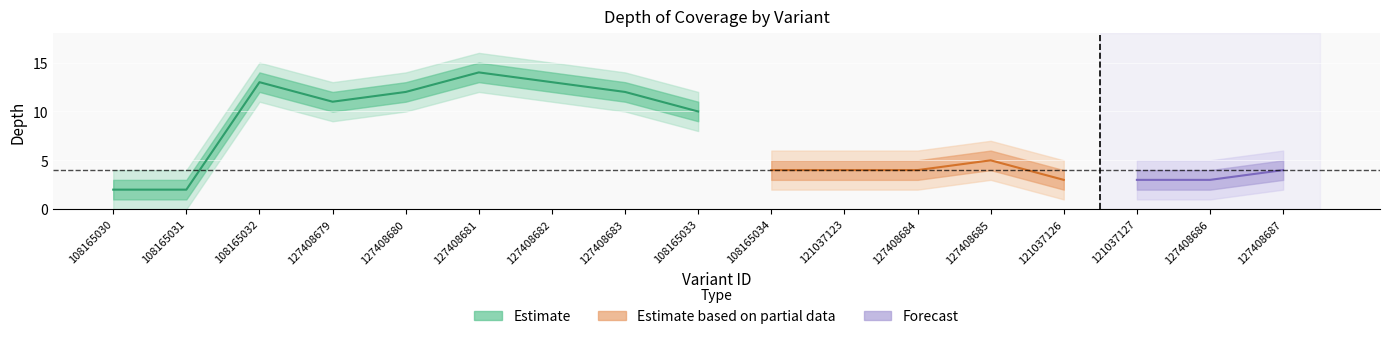

The value of depth_lower1 at 108165030 is 0. True or false?

False